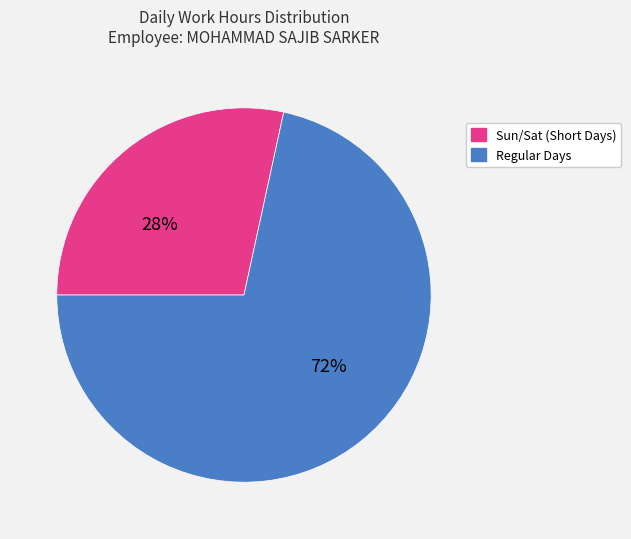

To the nearest percent, what is the average slice percentage?

50%